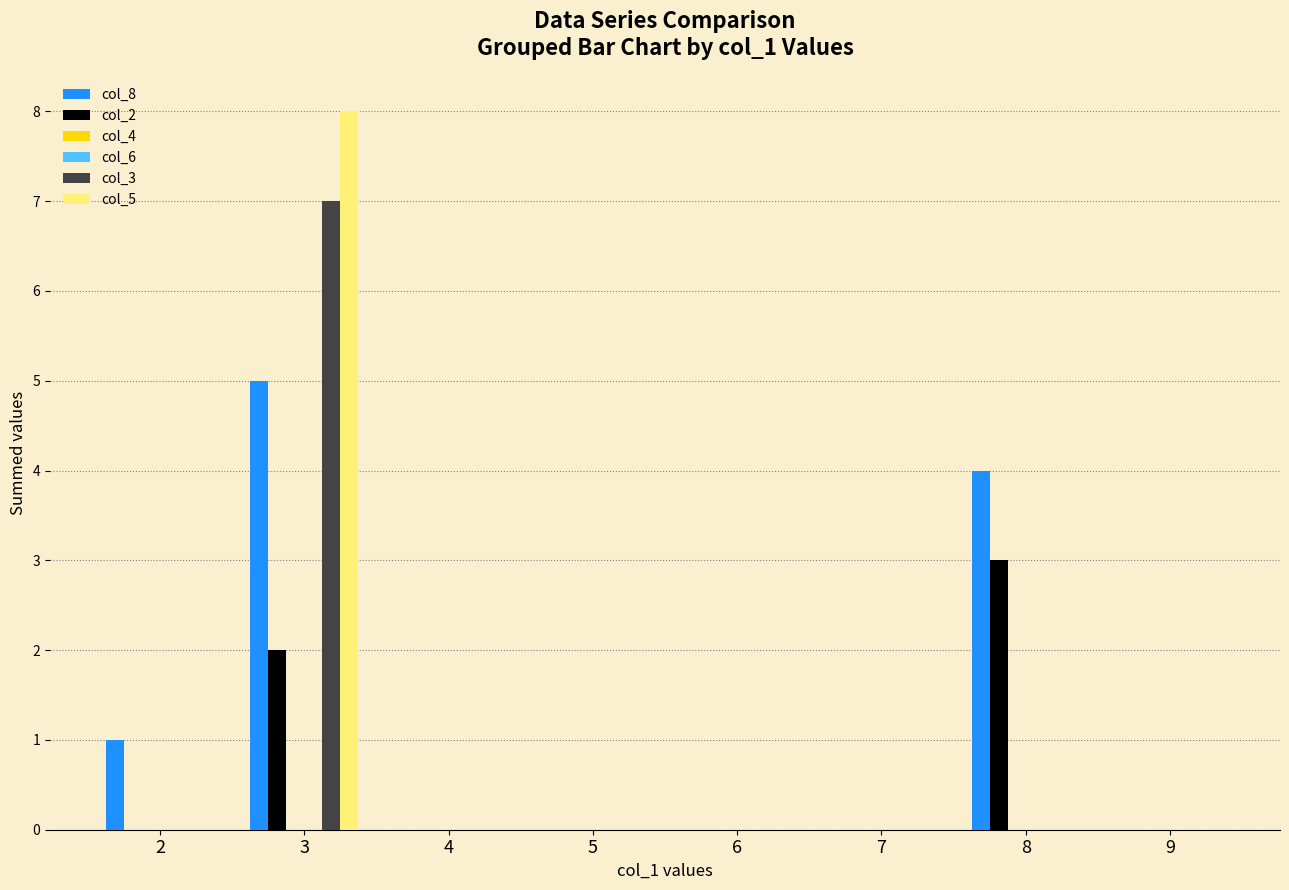

Reading right to left, list all the values displayed in this chart.

col_8: 0	4	0	0	0	0	5	1
col_2: 0	3	0	0	0	0	2	0
col_4: 0	0	0	0	0	0	0	0
col_6: 0	0	0	0	0	0	0	0
col_3: 0	0	0	0	0	0	7	0
col_5: 0	0	0	0	0	0	8	0